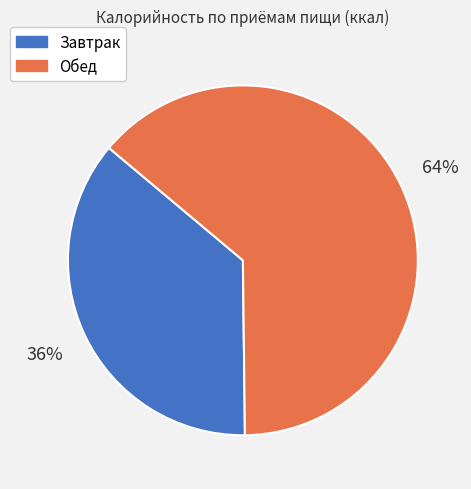

Which category has the smallest portion of the pie?

Завтрак